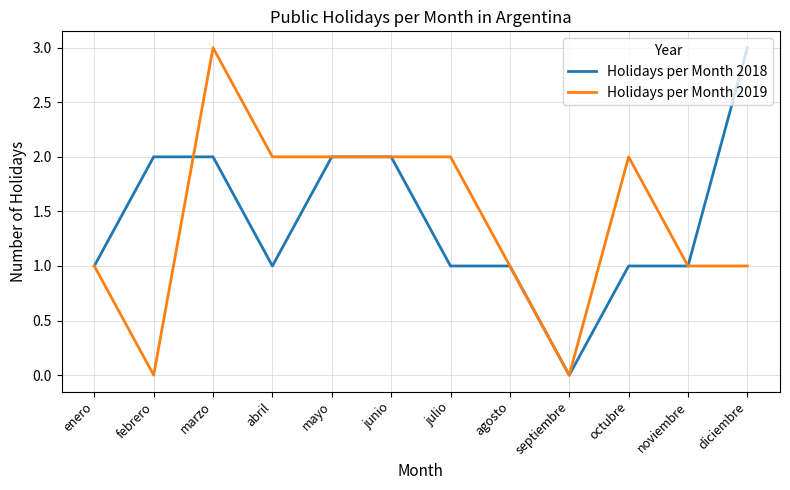

Reading left to right, list all the values displayed in this chart.

Holidays per Month 2018: 1	2	2	1	2	2	1	1	0	1	1	3
Holidays per Month 2019: 1	0	3	2	2	2	2	1	0	2	1	1